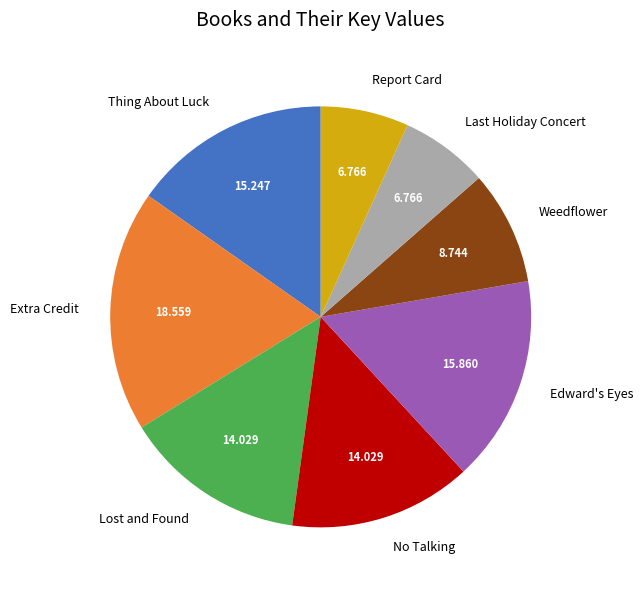

How many slices are in this pie chart?

8